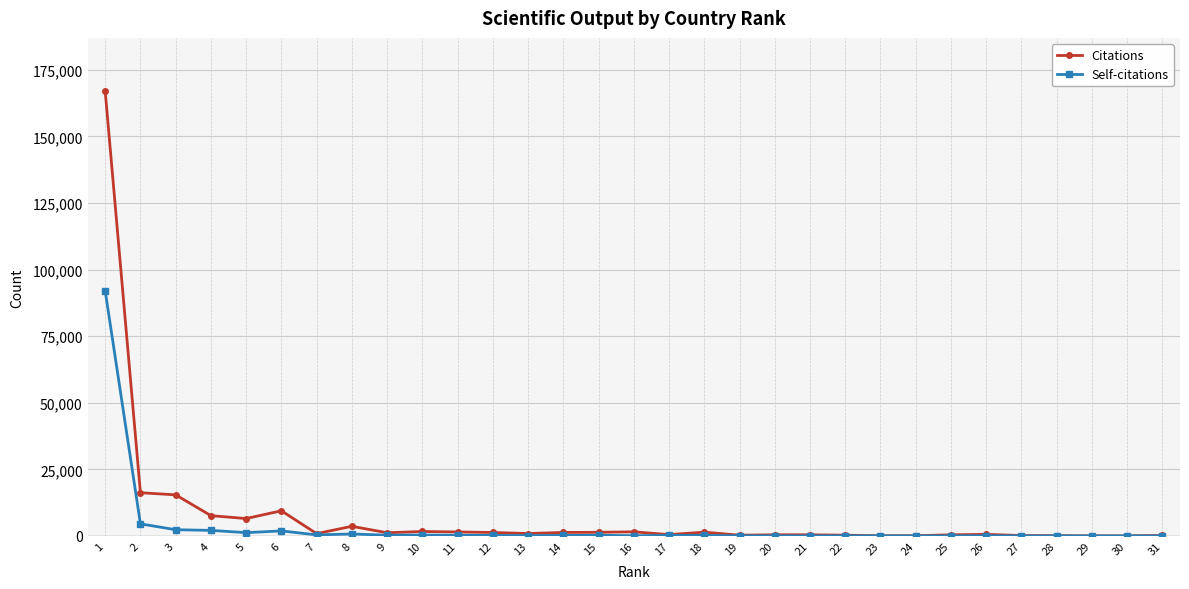

Which series has the largest range (max minus min)?

Citations